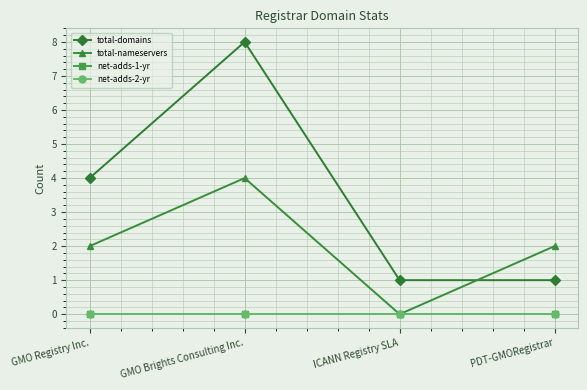

Is this an area chart (filled region under the line)?

No